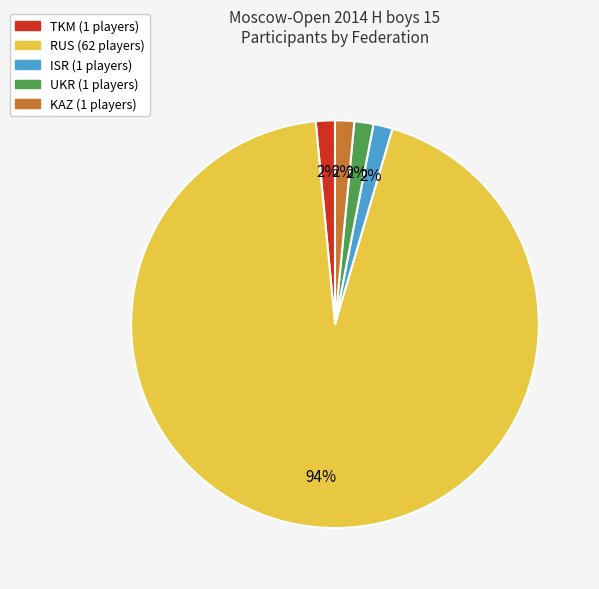

To the nearest percent, what is the average slice percentage?

20%